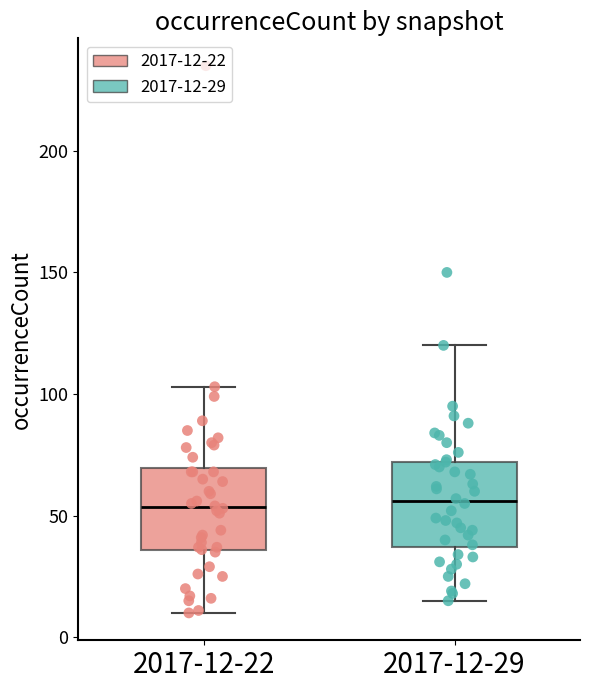

Where is the lower edge of the box for 2017-12-22 on the y-axis? The values are not printed on the chart, so give them approximately, as read against the axis.

35